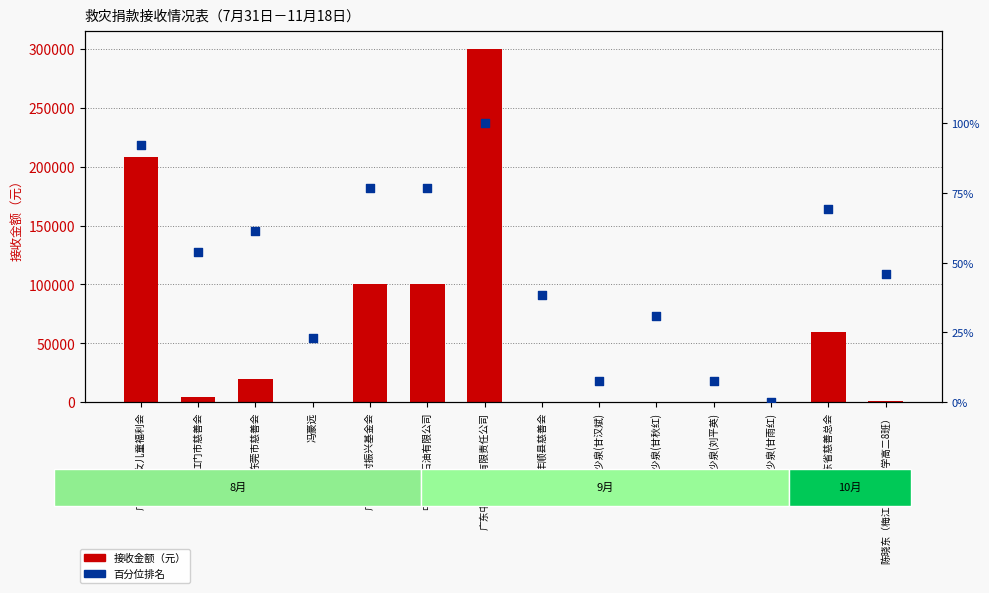

Which series has the largest total across all categories?

接收金额（元）